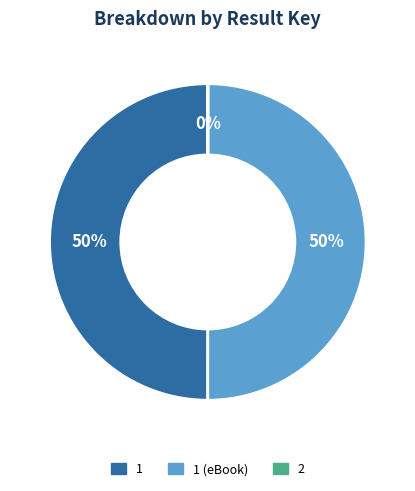

To the nearest percent, what is the average slice percentage?

33%